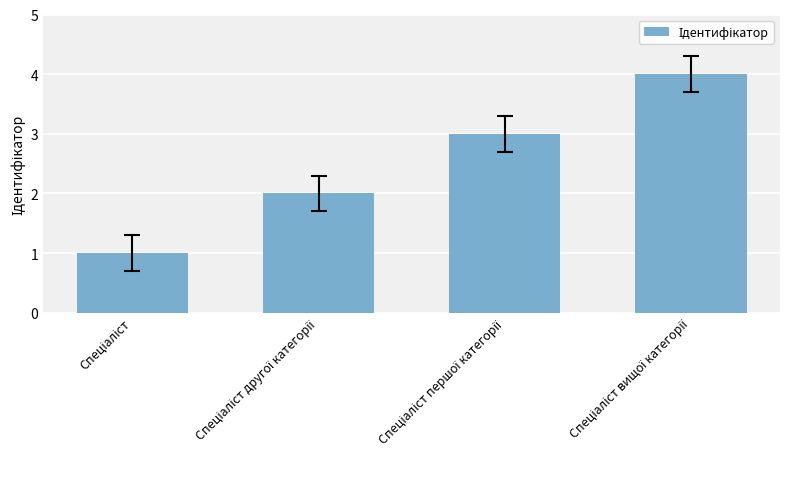

What is the sum of all values?

10